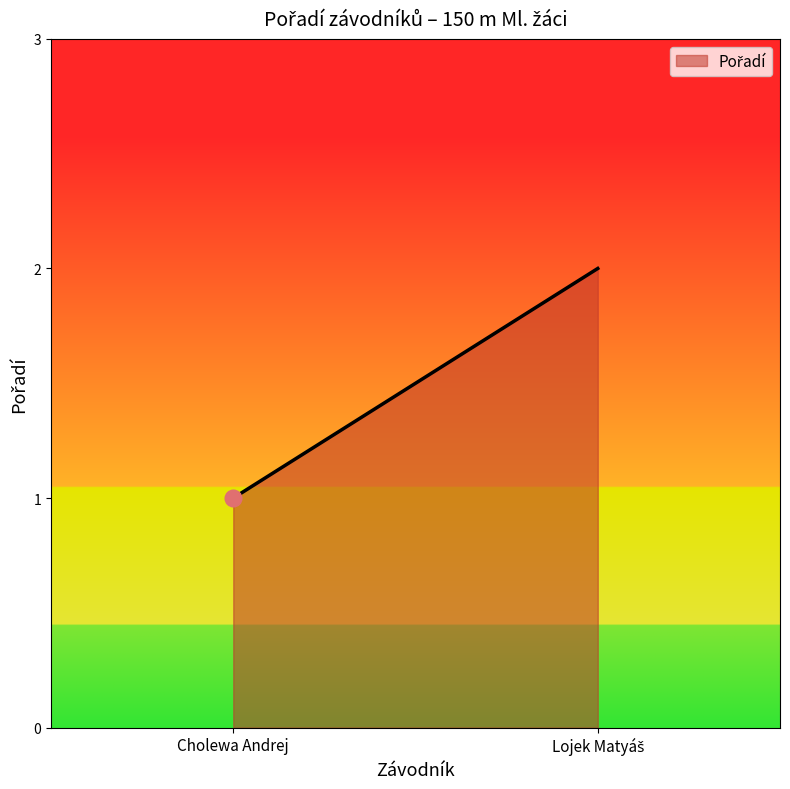

What is the change in value from Cholewa Andrej to Lojek Matyáš?

+1